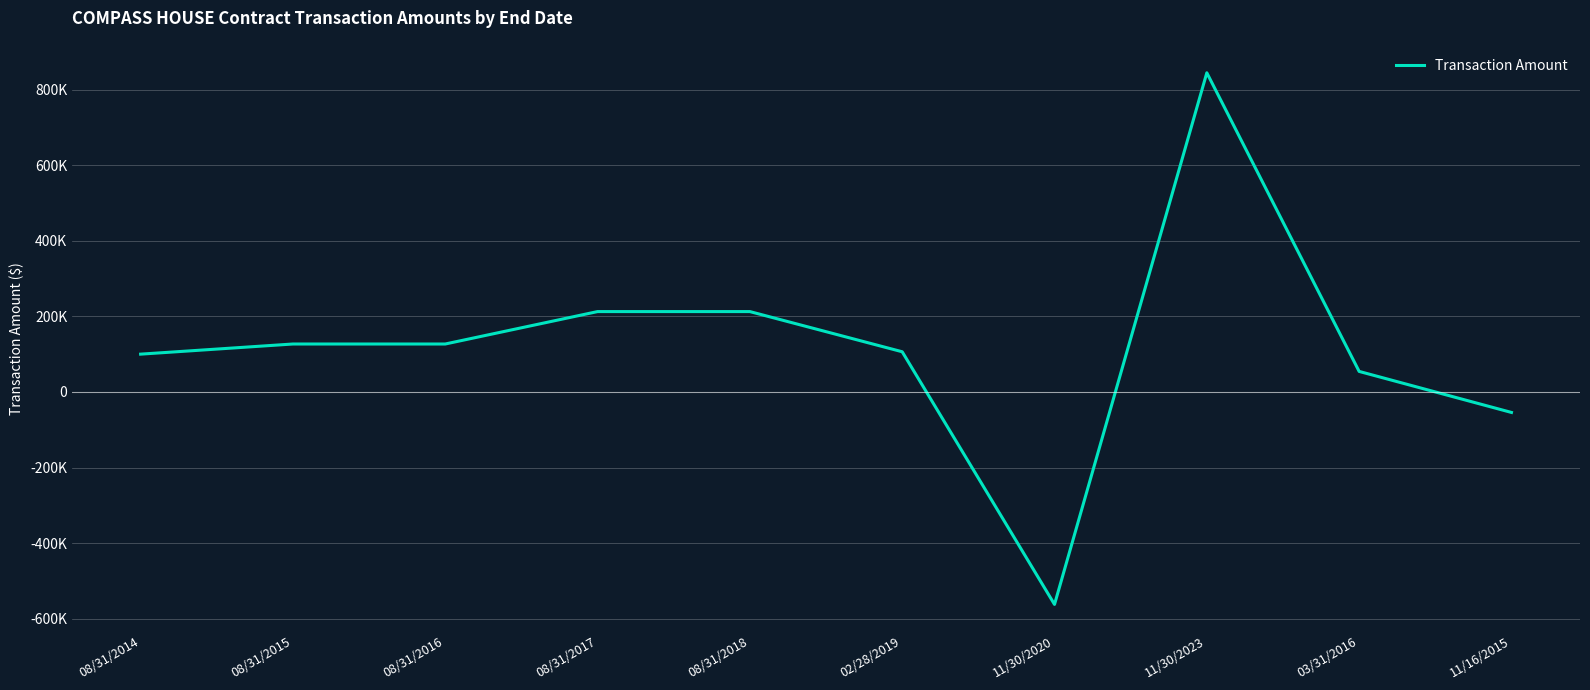

Reading right to left, what are all the values shown in this chart?

-54294	54294	844555	-562350	106321	212642	212642	126834	126834	100000